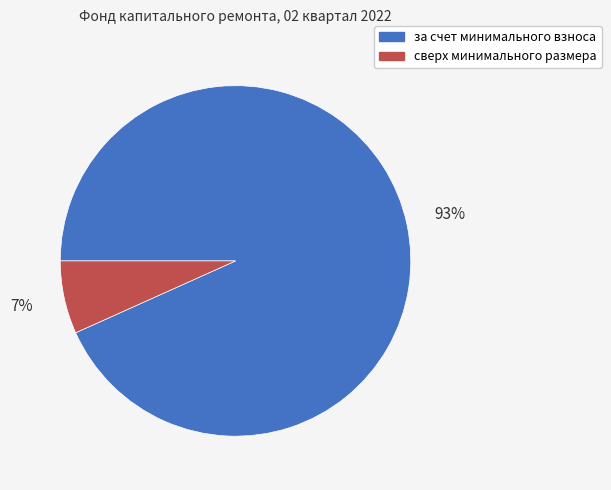

Between сверх минимального размера and за счет минимального взноса, which is larger?

за счет минимального взноса